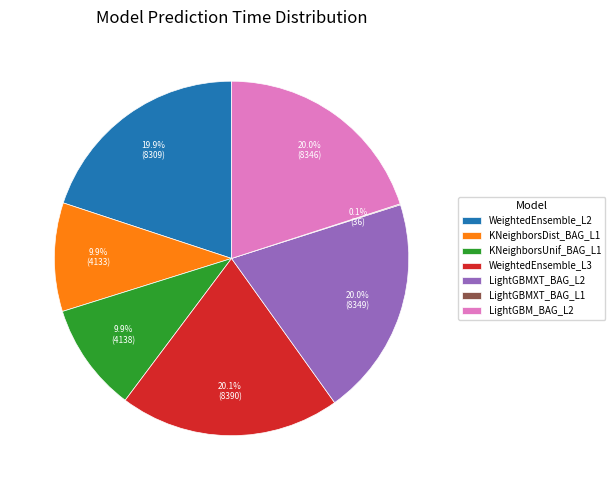

Does LightGBMXT_BAG_L2 represent more than half of the total?

No